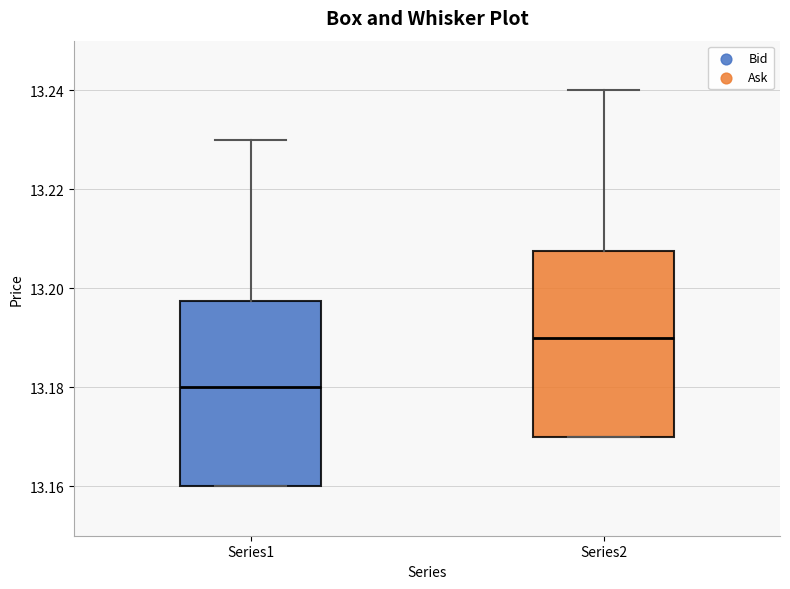

Reading left to right, transcribe this box plot: for each box, give where its median line is, the range the box spans, and where its two whiskers end, as read against the y-axis. The values are not printed on the chart, so give them approximately, as read against the axis.

Series1: median 13.180, box 13.160 to 13.198, whiskers 13.160 to 13.230
Series2: median 13.190, box 13.170 to 13.208, whiskers 13.170 to 13.240